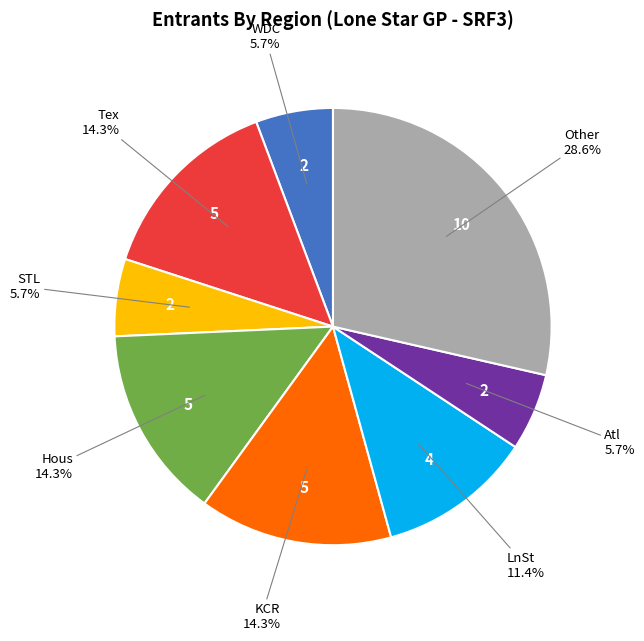

Is there any slice that represents more than half of the pie?

No